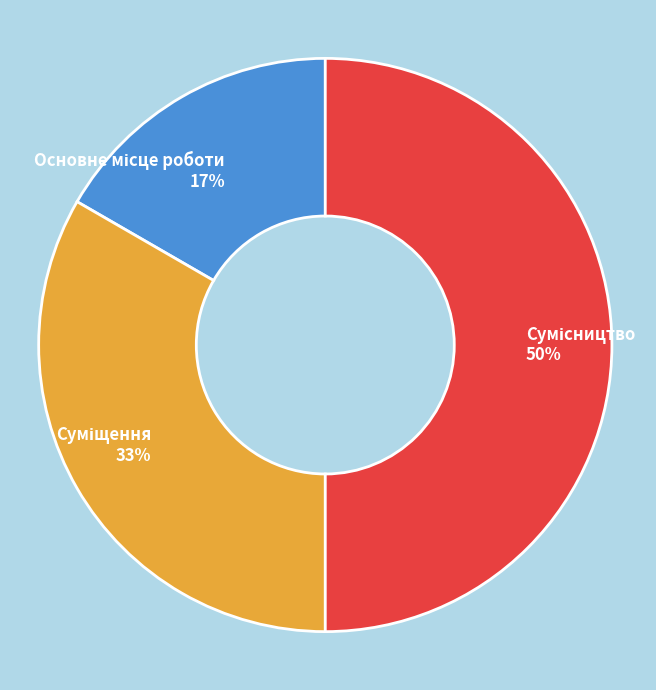

To the nearest percent, what is the difference between the largest and smallest slice percentages?

33%